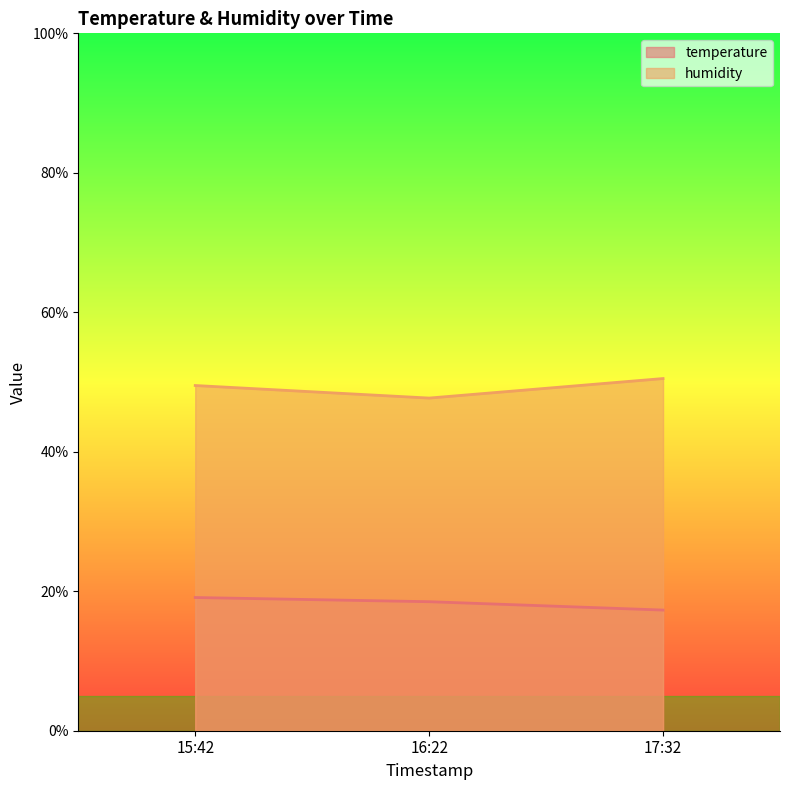

Is it true that humidity equals 16.8 at 17:32?

False